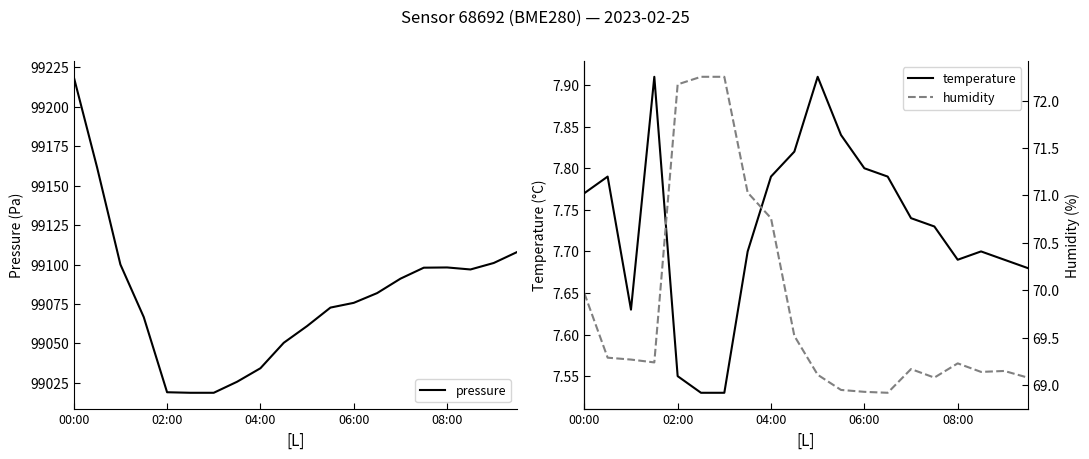

True or false: pressure has a value of 99019.1 at 02:00.

True